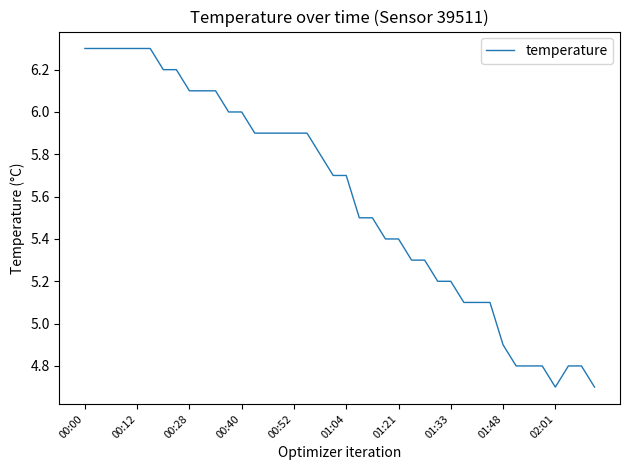

What is the minimum value shown in the chart?

4.7